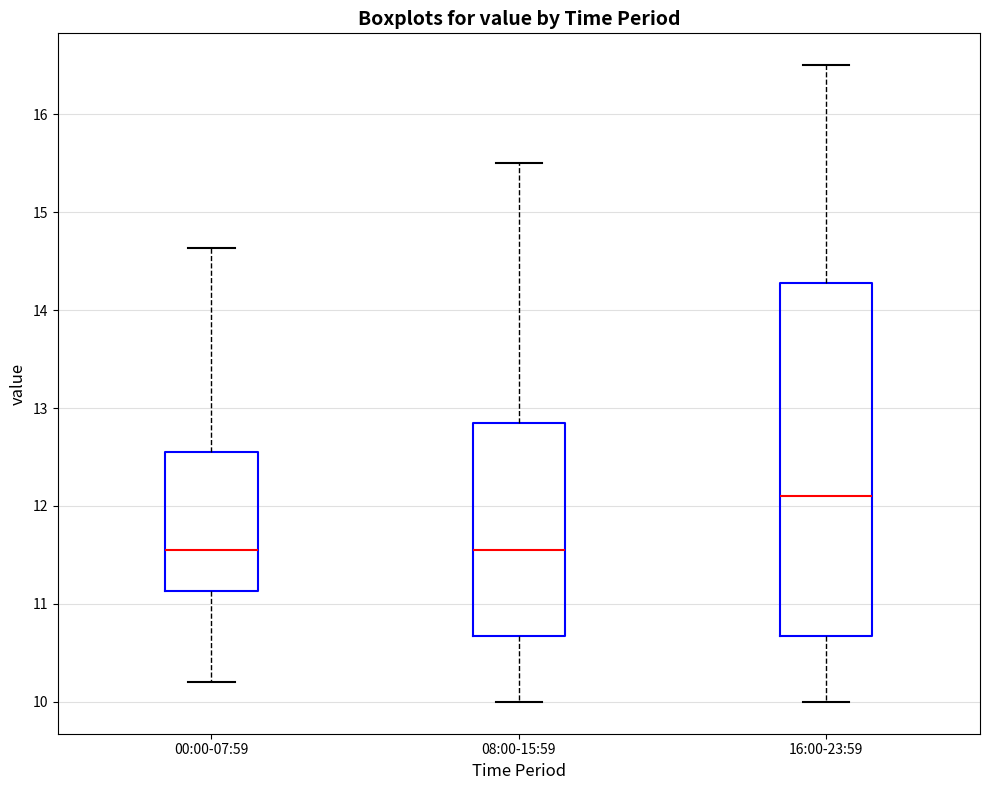

Where is the lower edge of the box for 08:00-15:59 on the y-axis? The values are not printed on the chart, so give them approximately, as read against the axis.

10.7